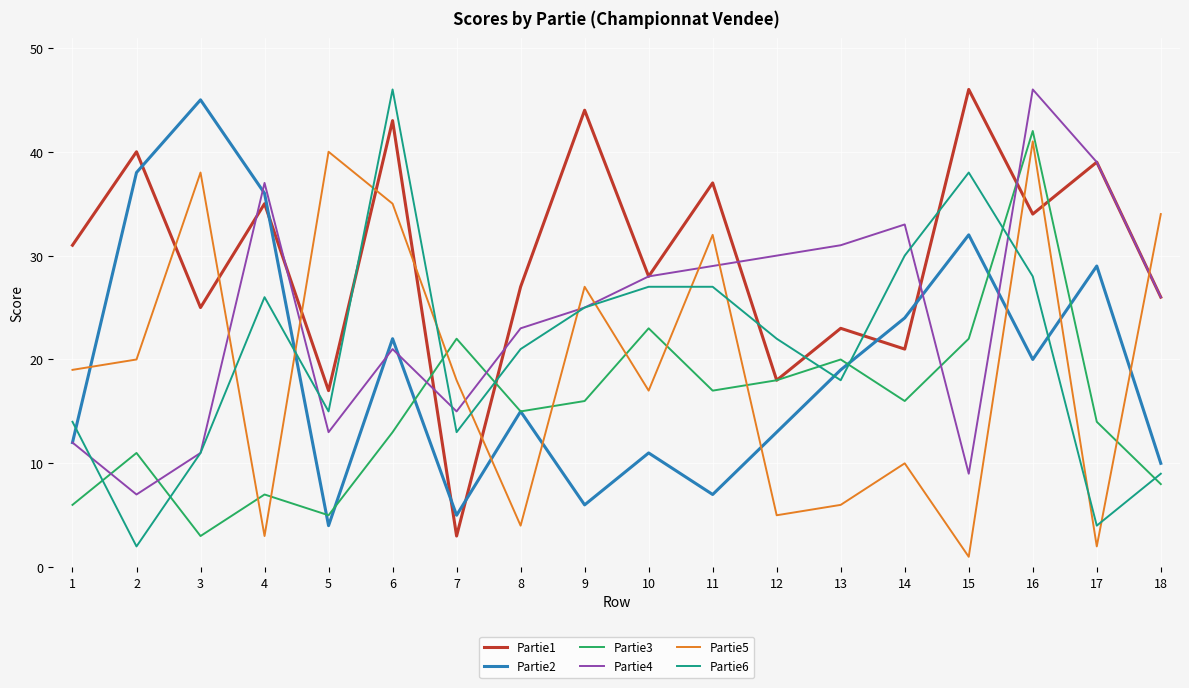

Read the Partie4 value at 17.

39